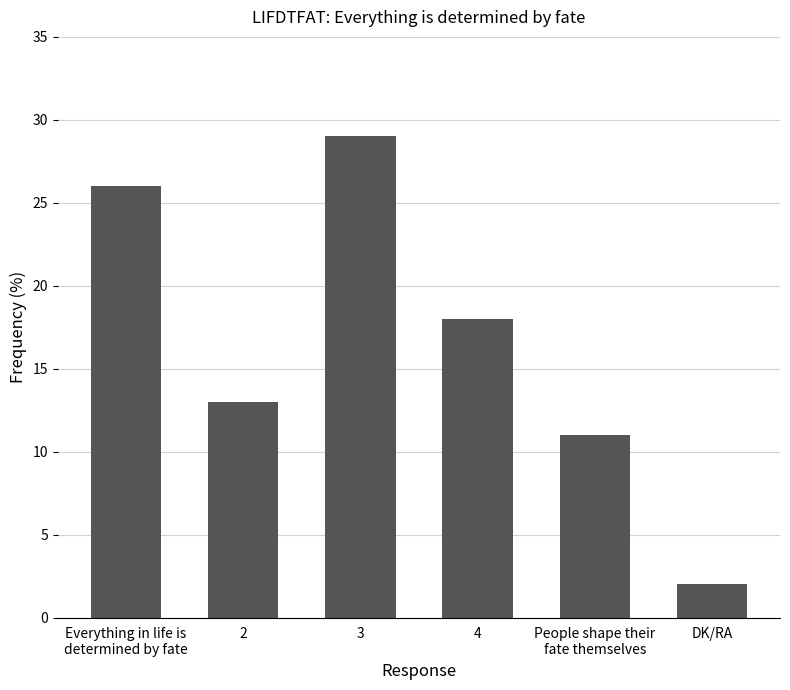

Approximately how many times larger is the value at People shape their
fate themselves compared to 4?

0.6